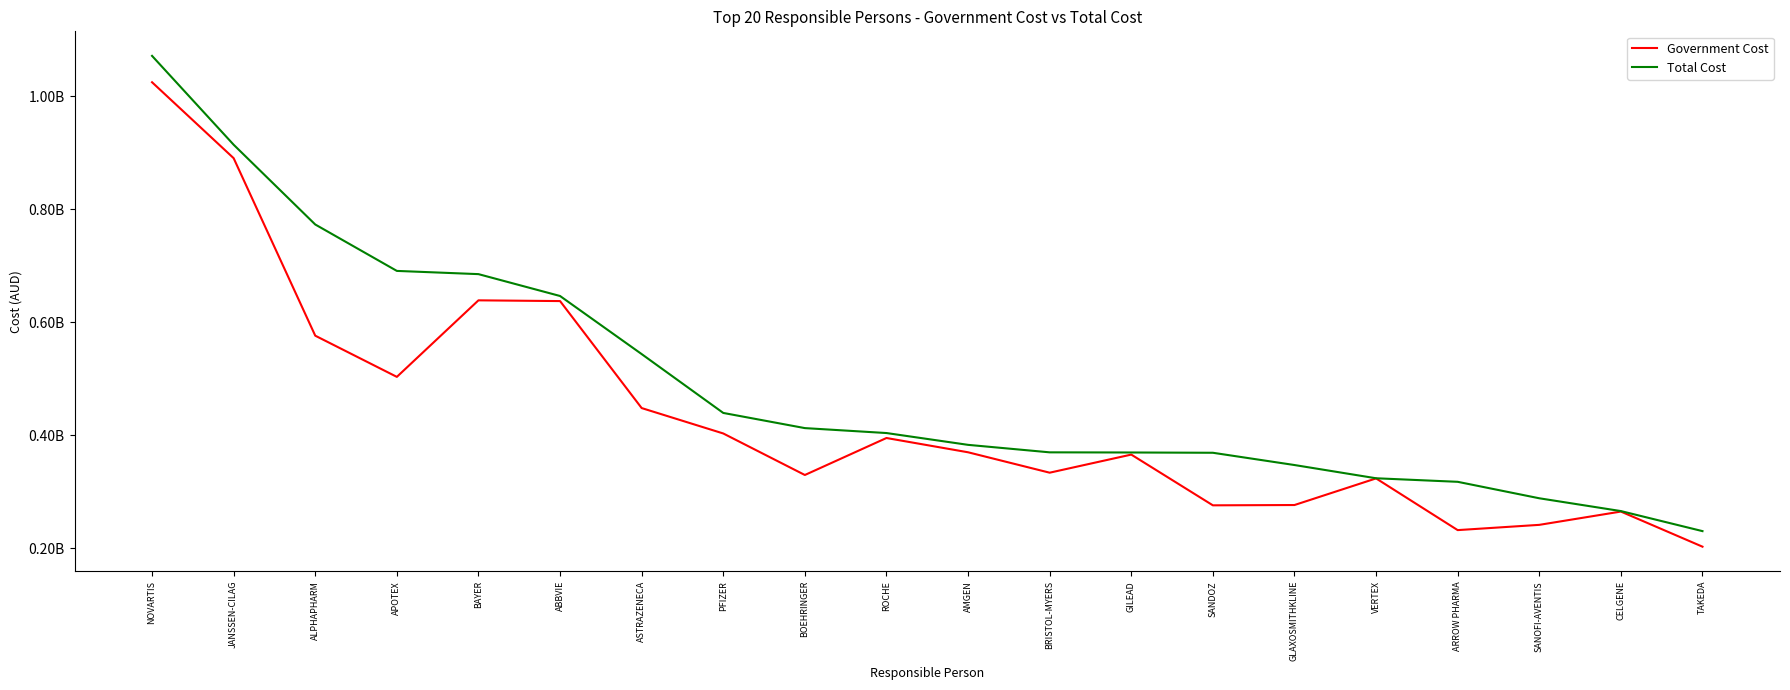

Rank the series by their maximum value, from highest to lowest.

Total Cost, Government Cost